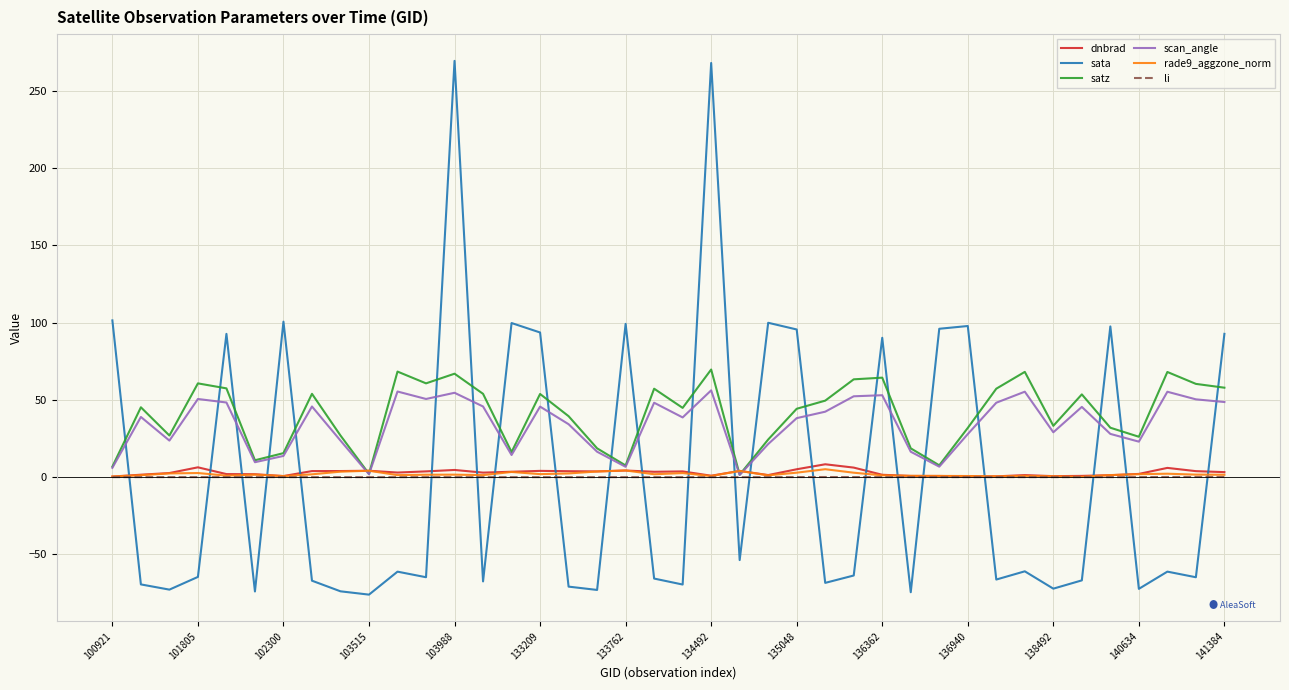

Which series has the widest spread of values?

sata